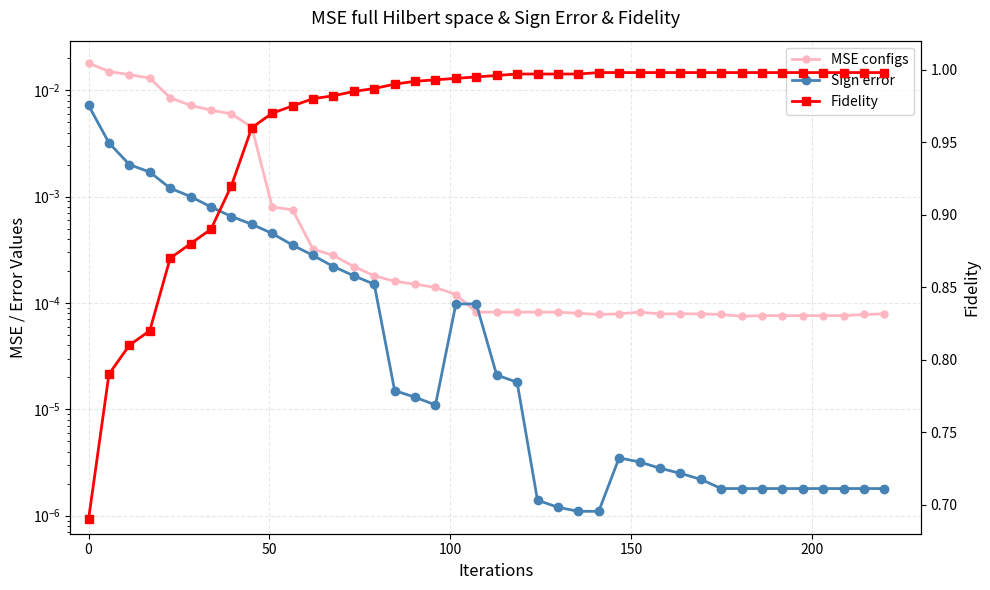

Reading right to left, transcribe all the data shown in this chart.

MSE configs: 0.0	0.0	0.0	0.0	0.0	0.0	0.0	0.0	0.0	0.0	0.0	0.0	0.0	0.0	0.0	0.0	0.0	0.0	0.0	0.0	0.0	0.0	0.0	0.0	0.0	0.0	0.0	0.0	0.0	0.0	0.0	0.0	0.0	0.0	0.0	0.0	0.0	0.0	0.0	0.0
Sign error: 0.0	0.0	0.0	0.0	0.0	0.0	0.0	0.0	0.0	0.0	0.0	0.0	0.0	0.0	0.0	0.0	0.0	0.0	0.0	0.0	0.0	0.0	0.0	0.0	0.0	0.0	0.0	0.0	0.0	0.0	0.0	0.0	0.0	0.0	0.0	0.0	0.0	0.0	0.0	0.0
Fidelity: 1.0	1.0	1.0	1.0	1.0	1.0	1.0	1.0	1.0	1.0	1.0	1.0	1.0	1.0	1.0	1.0	1.0	1.0	1.0	1.0	1.0	1.0	1.0	1.0	1.0	1.0	1.0	1.0	1.0	1.0	1.0	1.0	0.9	0.9	0.9	0.9	0.8	0.8	0.8	0.7